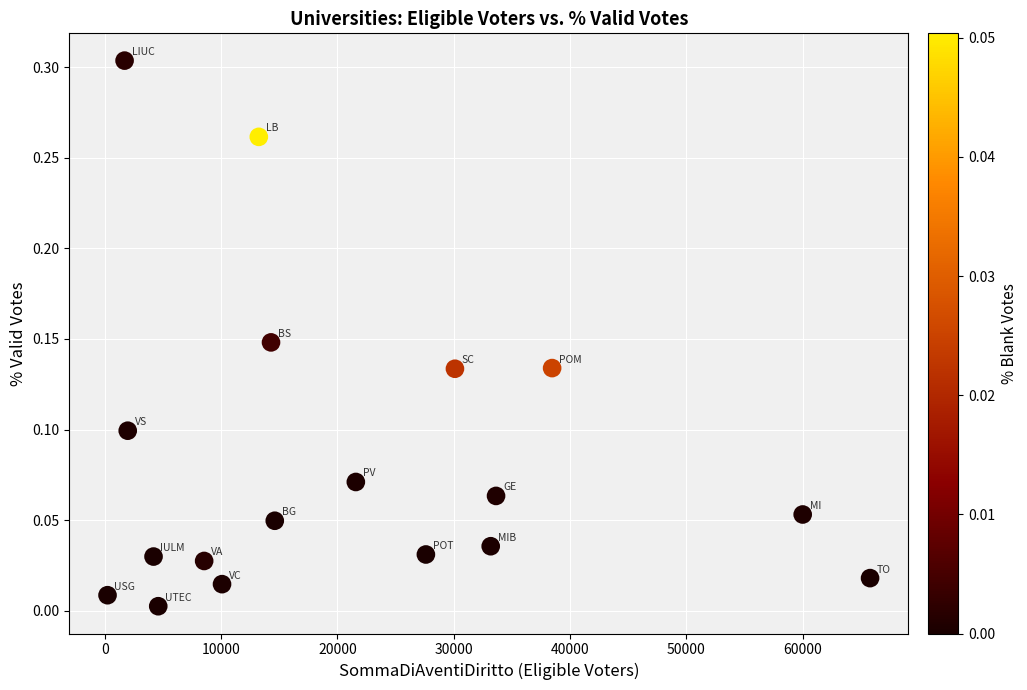

What is the range of X values (max minus min)?

65562.0